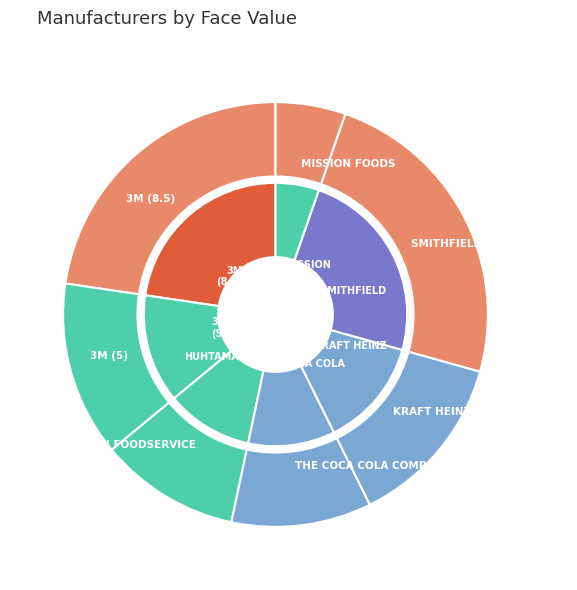

How many slices are in this pie chart?

7